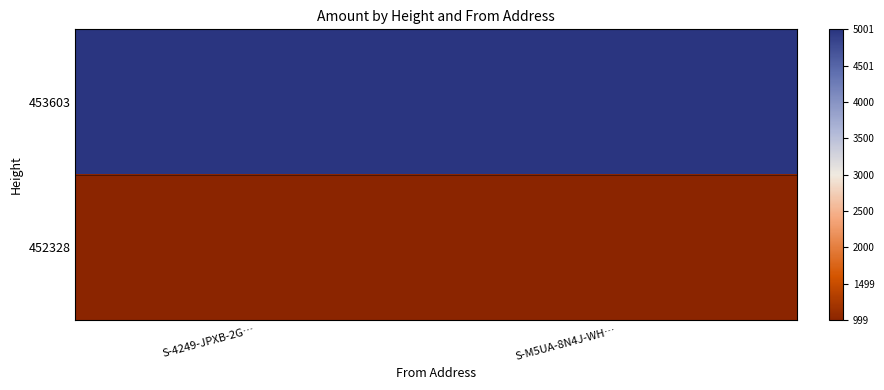

At which category is the sum across all series the highest?

S-M5UA-8N4J-WH…